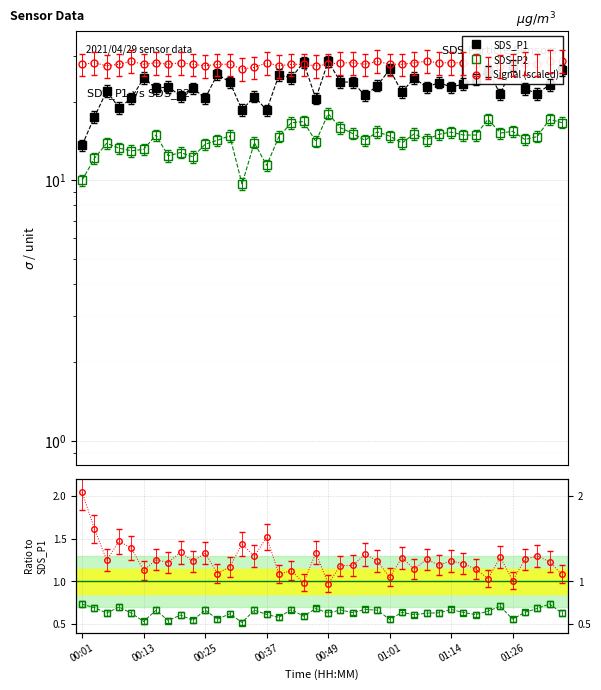

How many distinct data groups are displayed?

3